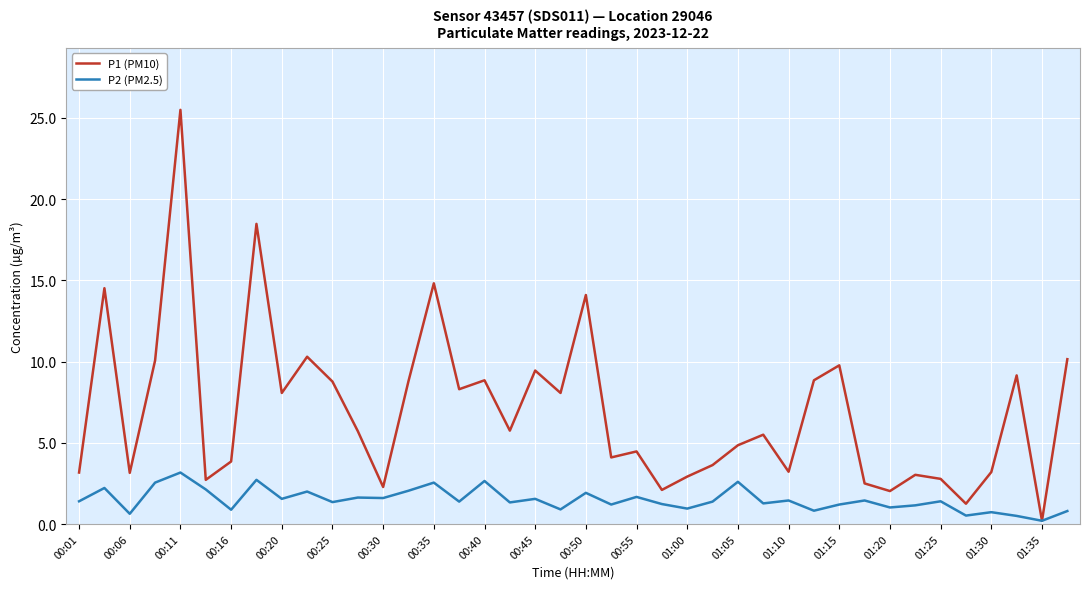

What is the average value of the P2 (PM2.5) series?

1.5